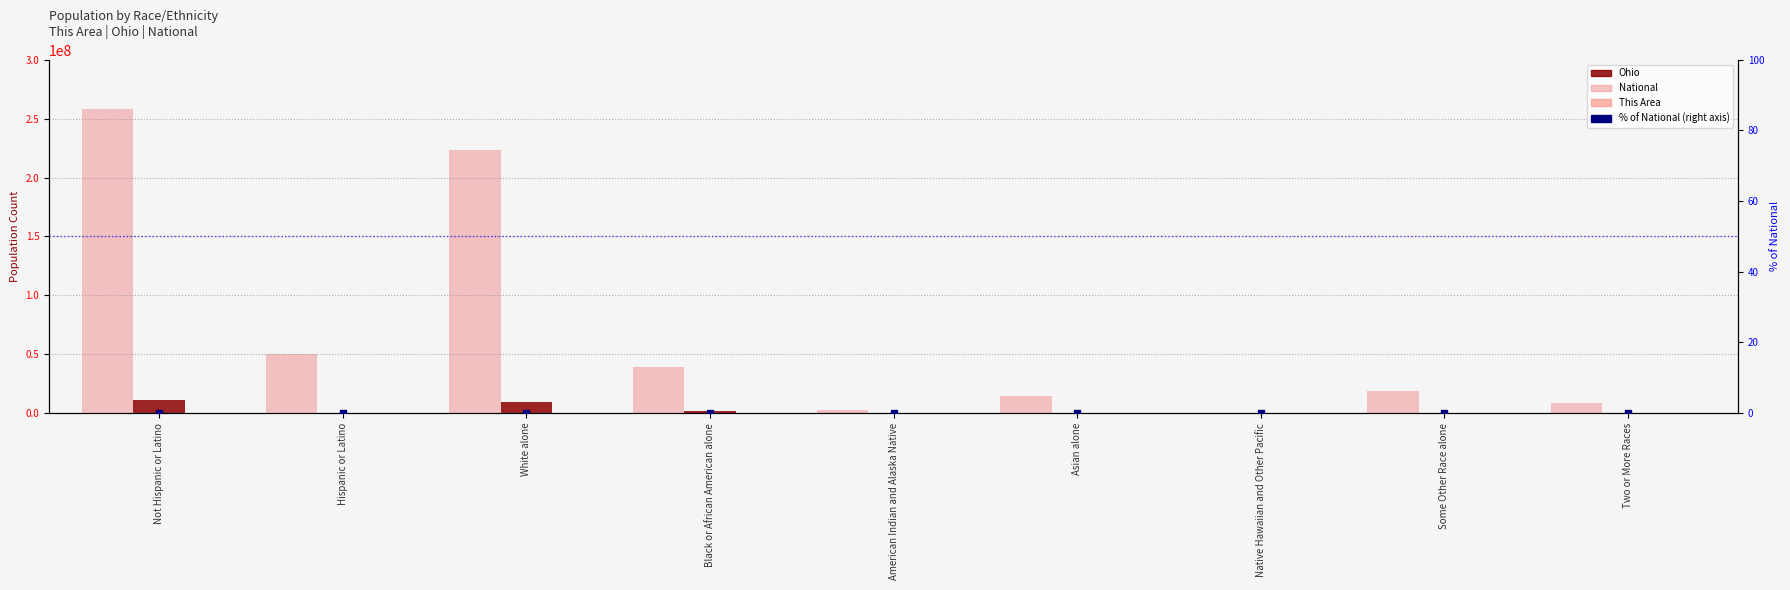

What is the sum of all National values?

617491076.0